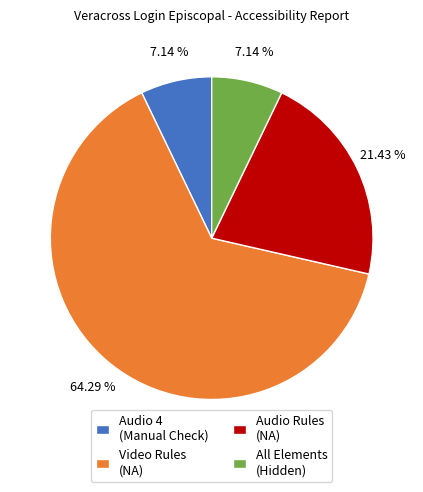

What is the largest slice in the pie chart?

Video Rules (NA)